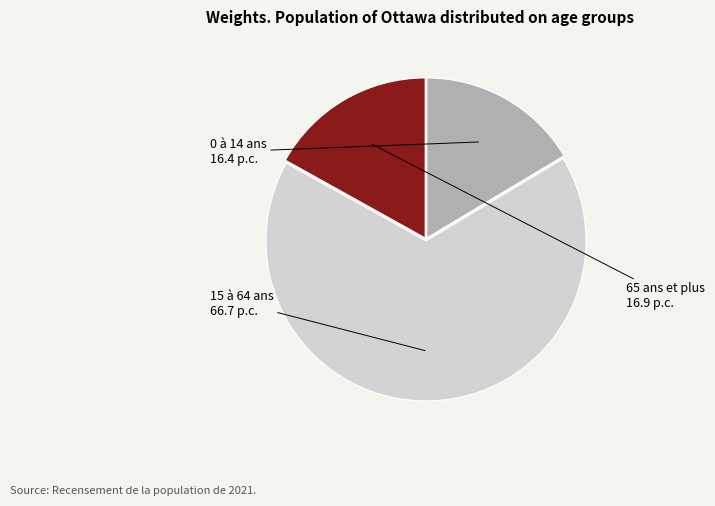

What is the smallest slice in the pie chart?

0 à 14 ans